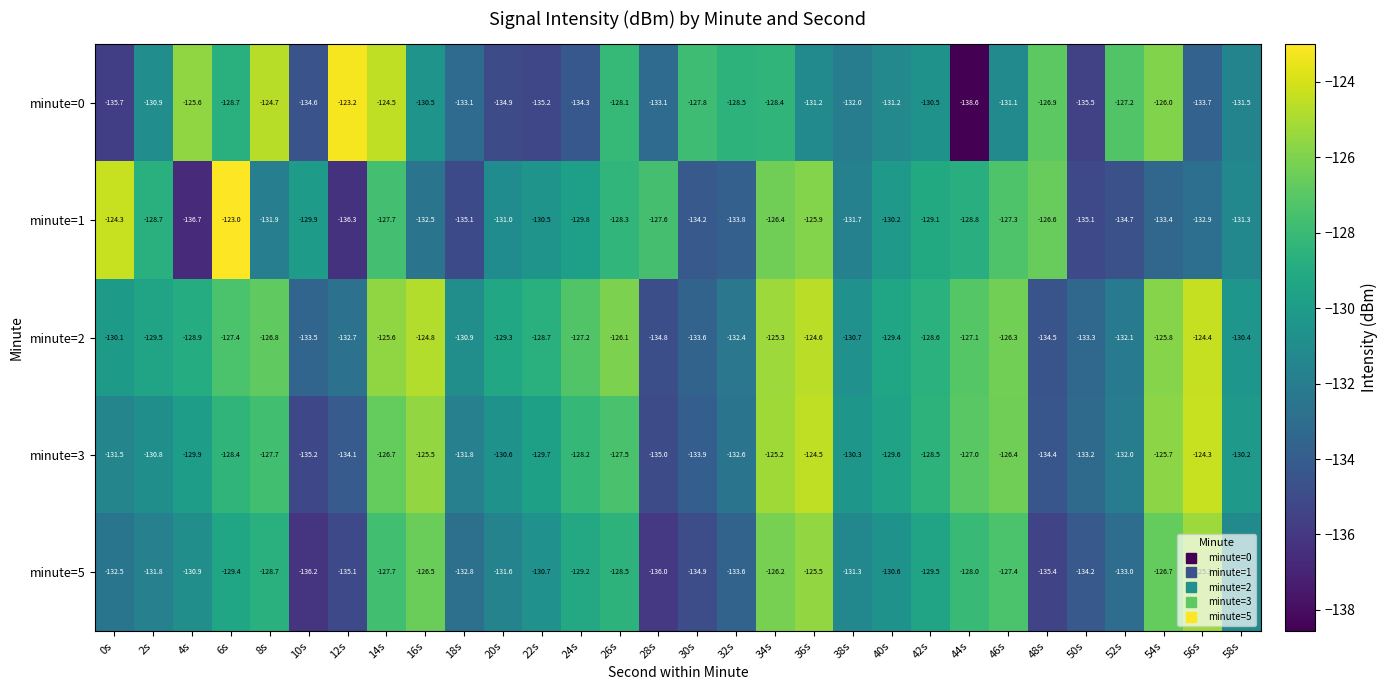

At which category does the chart reach its minimum across all series?

44s